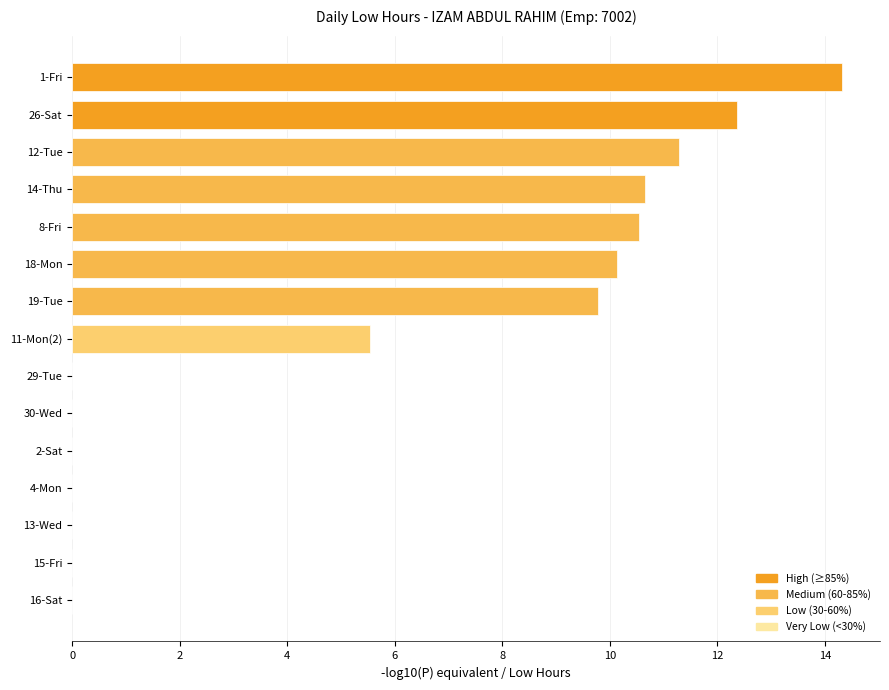

Count the number of categories in the chart.

15